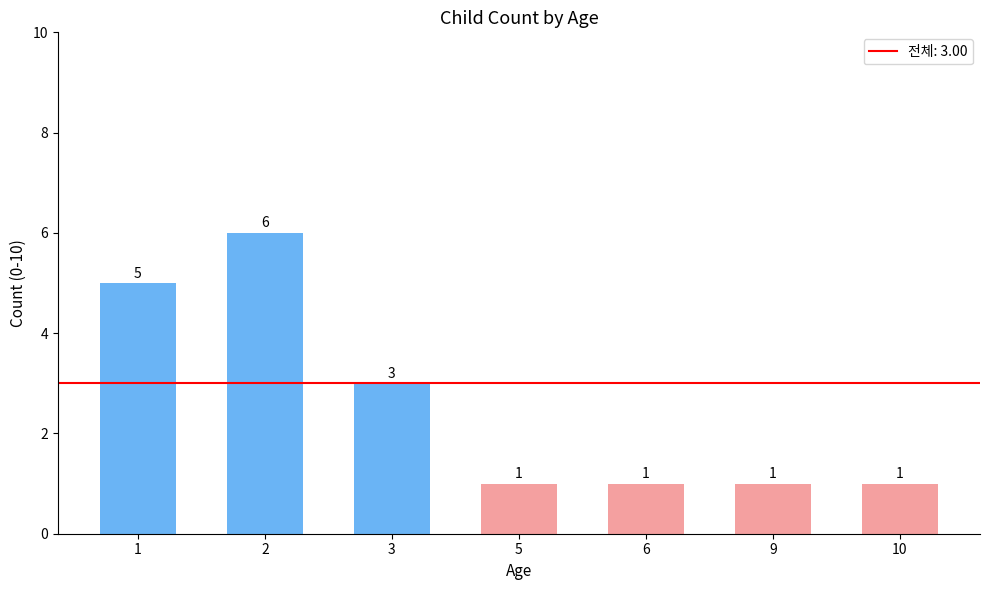

Is it true that the value at 10 is 1?

True